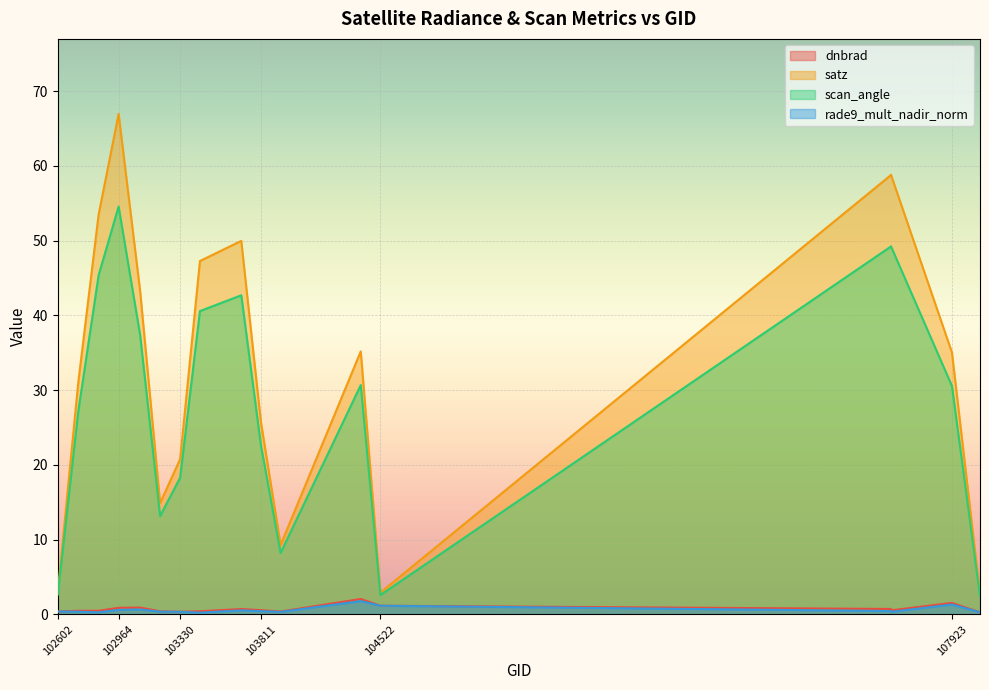

The value of scan_angle at 108090 is 0.5. True or false?

False